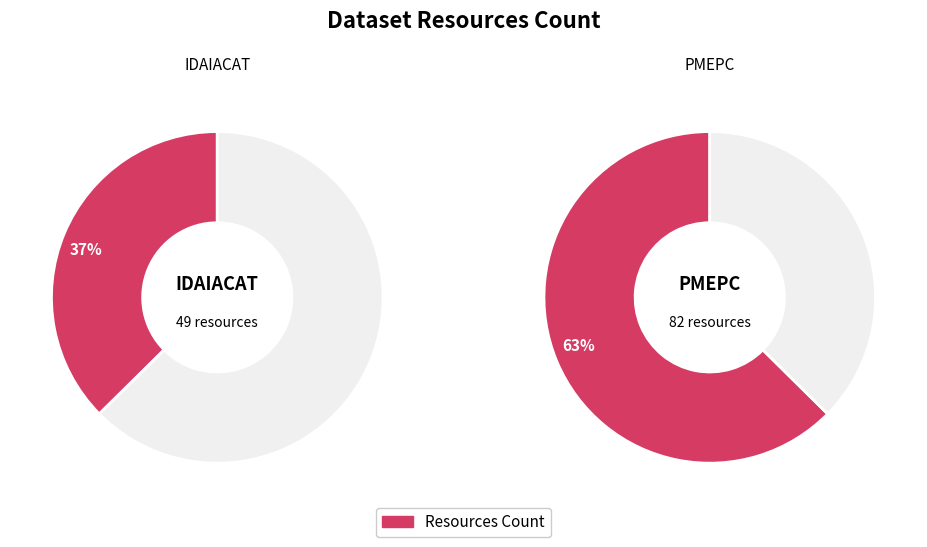

Count the number of slices in the pie.

2